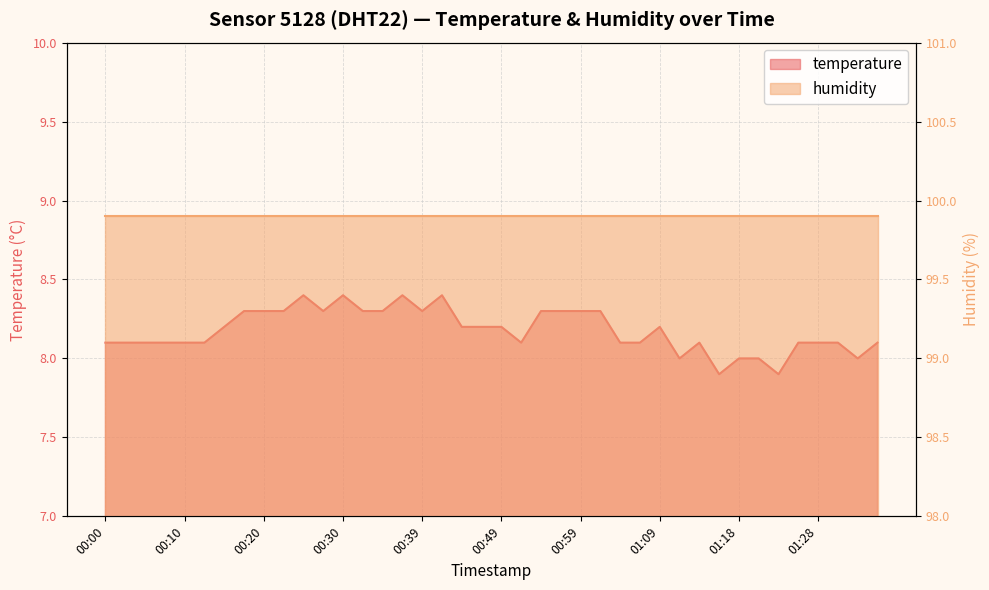

How many values are below 8?

2